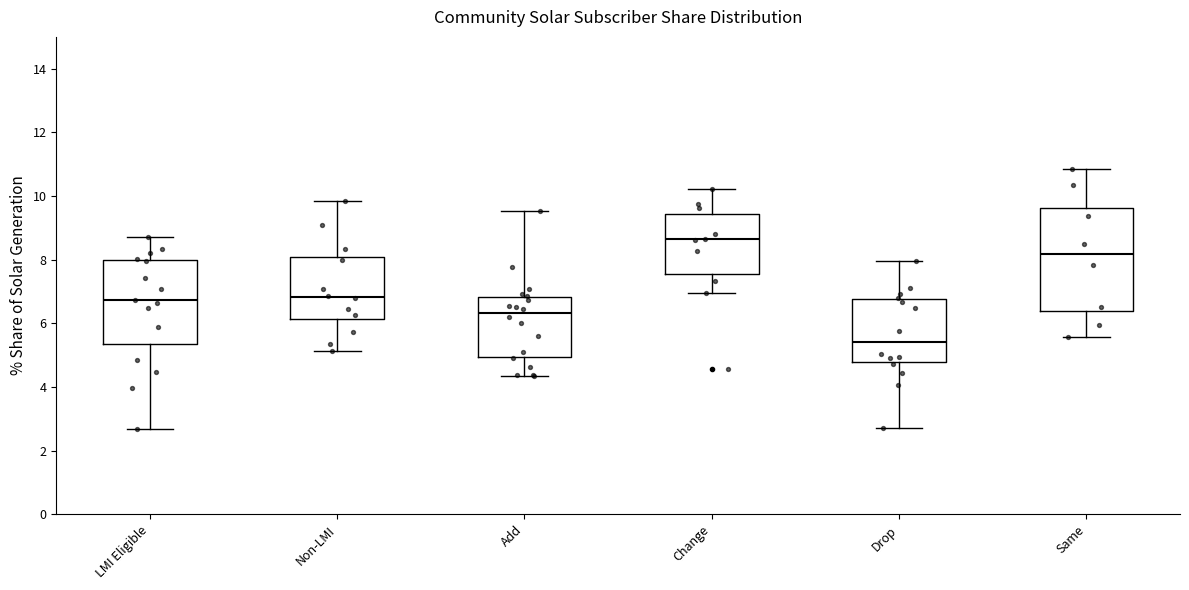

Where does the median line of the box for Non-LMI sit on the y-axis? The values are not printed on the chart, so give them approximately, as read against the axis.

6.8